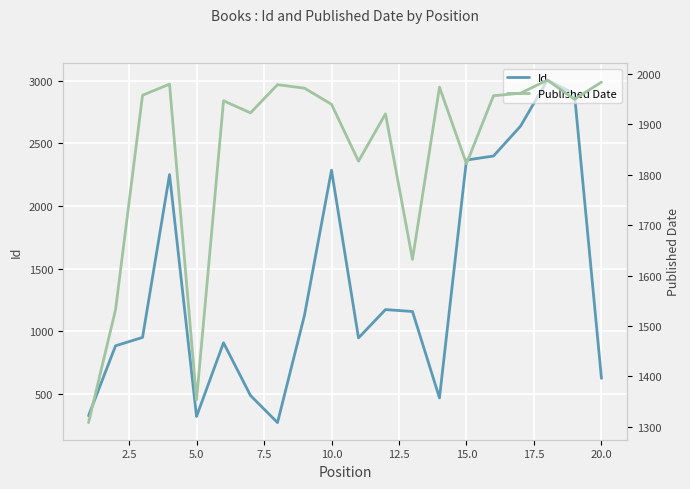

Does the chart display data point markers on the line(s)?

No